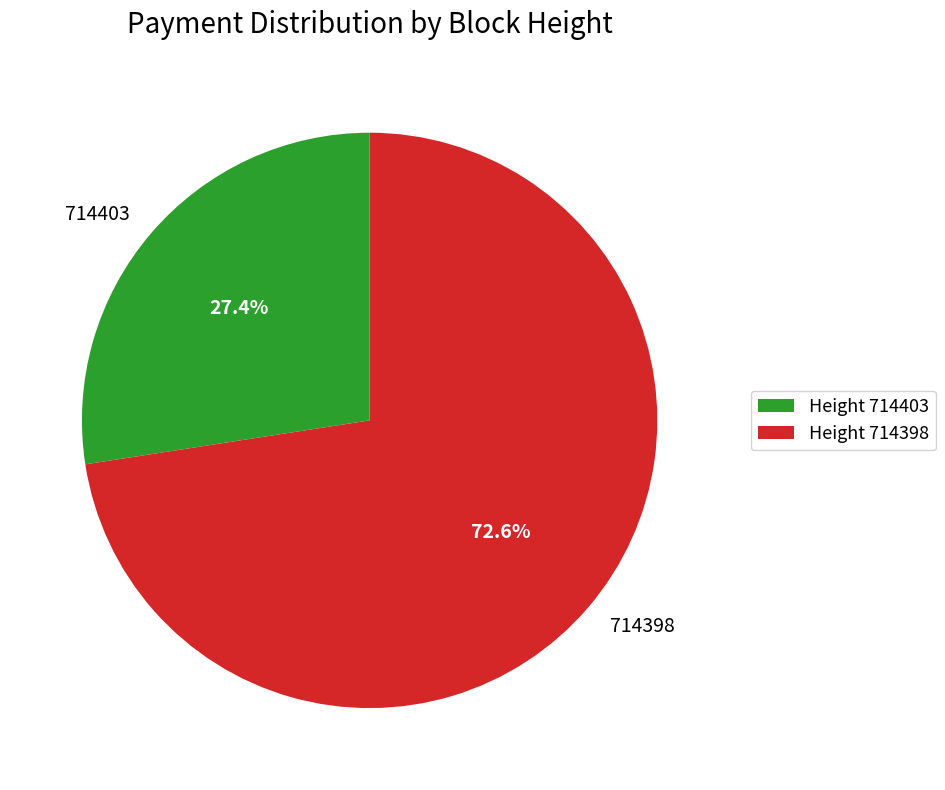

Which category accounts for the majority?

714398